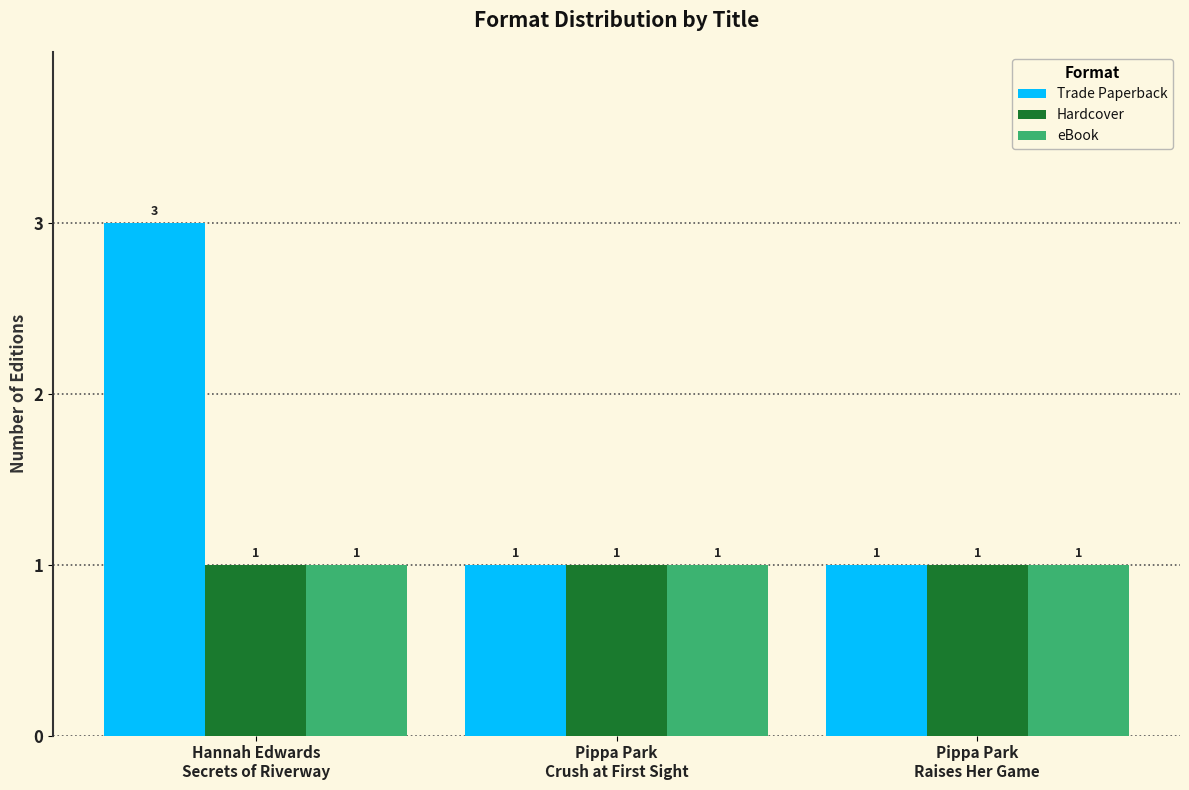

What is the sum of all eBook values?

3